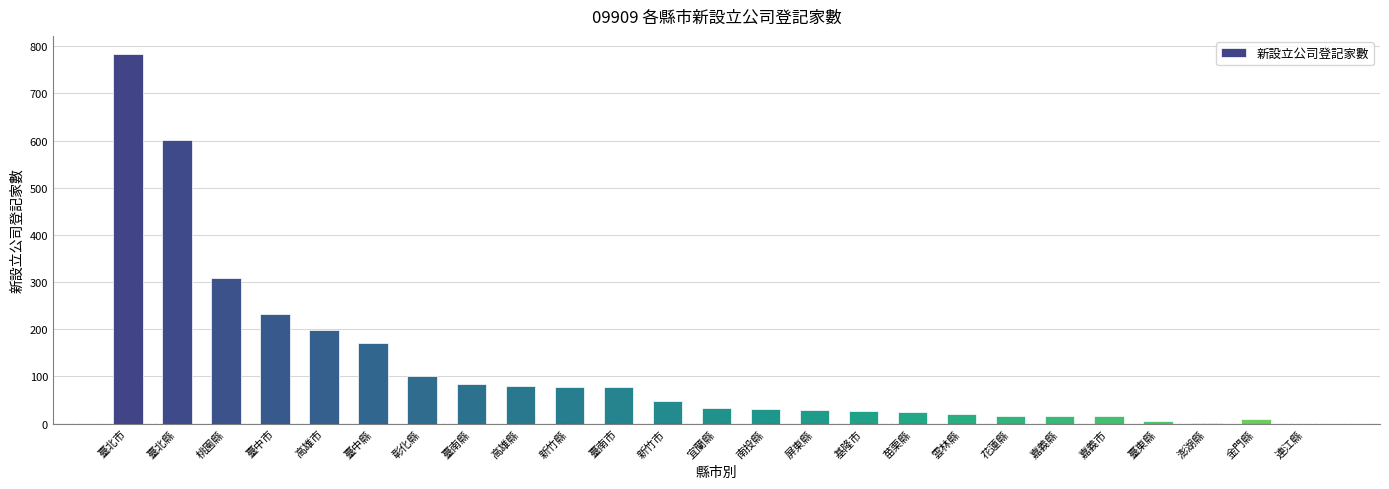

Where does the data first go above 32?

臺北市